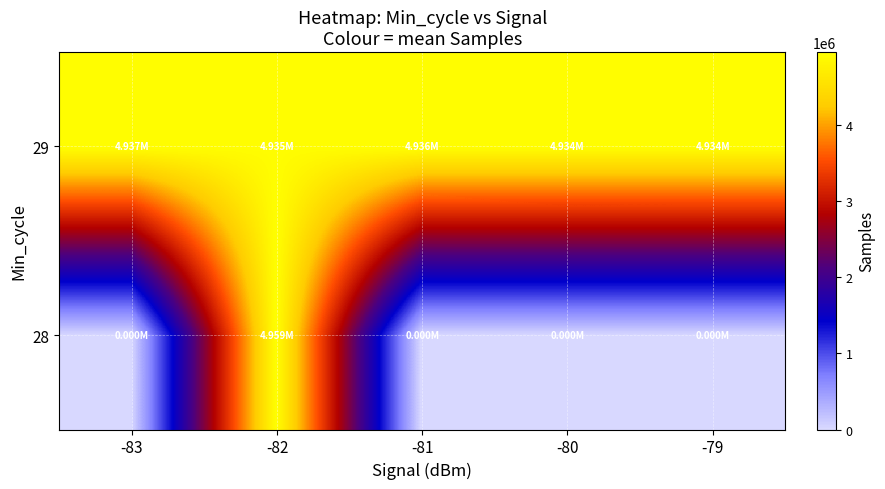

What is the greatest value displayed?

4959433.0